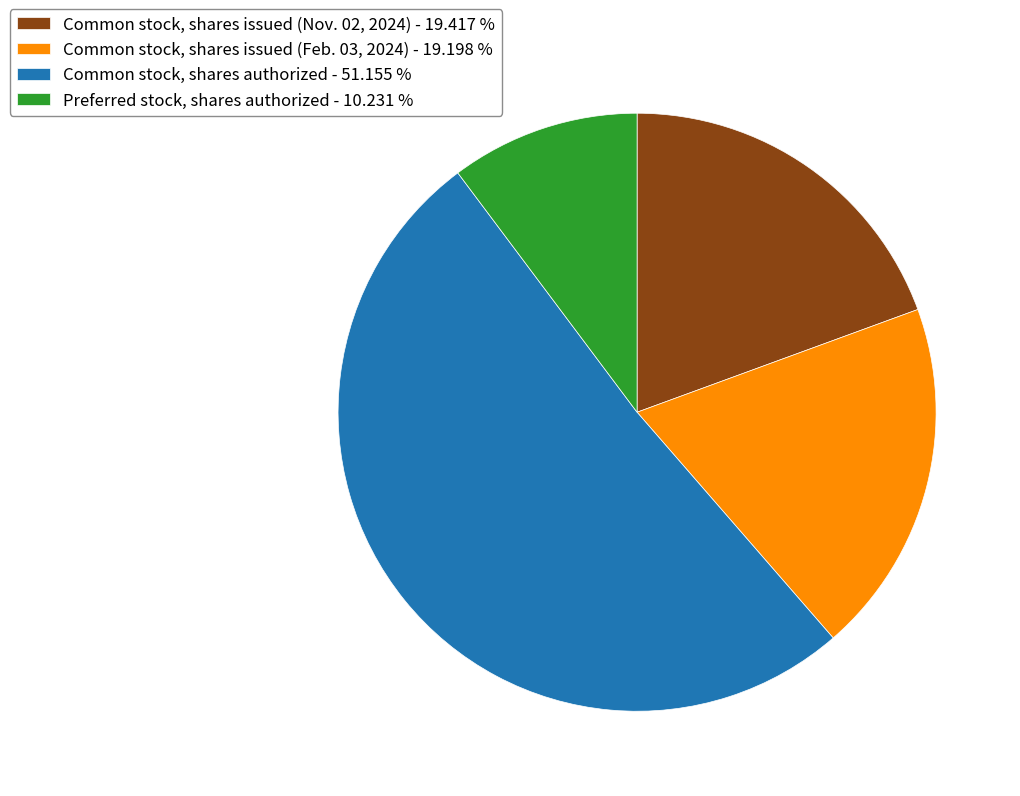

How many slices are in this pie chart?

4